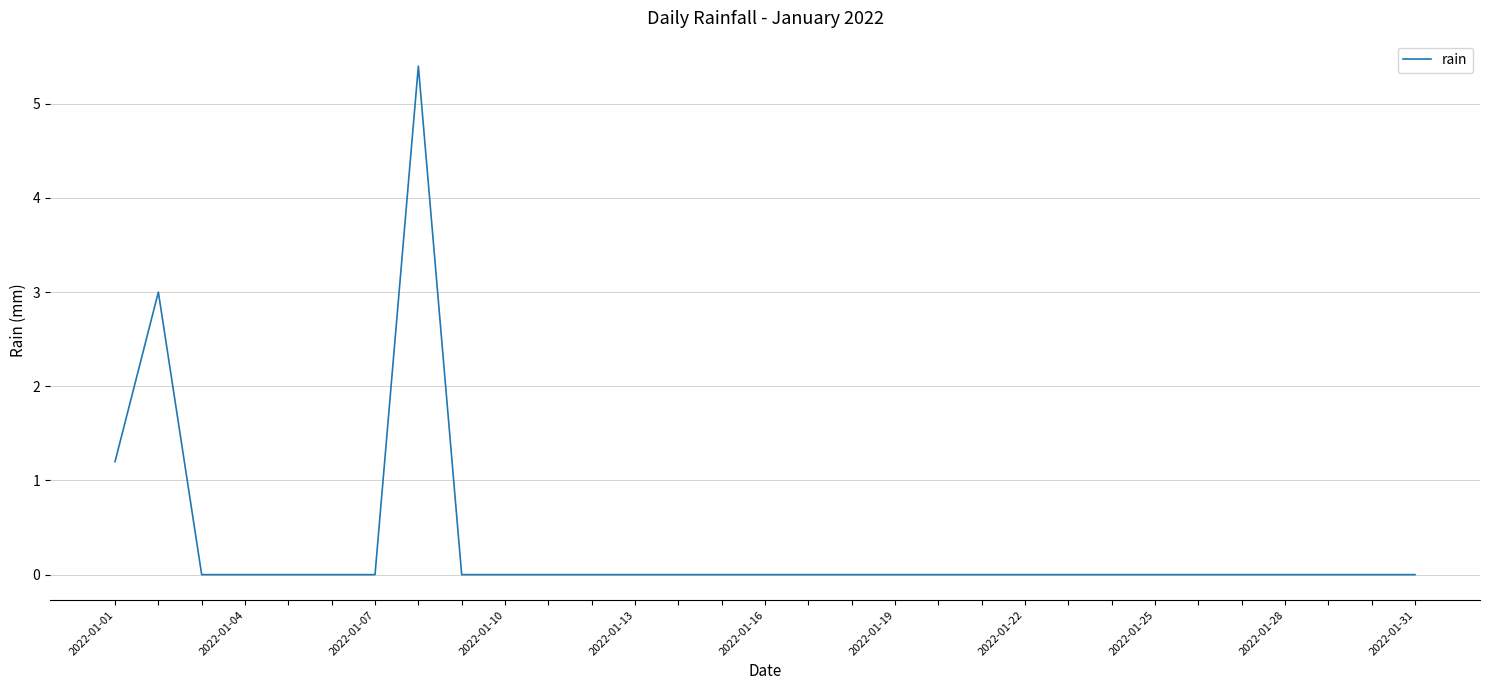

What is the difference between the maximum and minimum values?

5.4